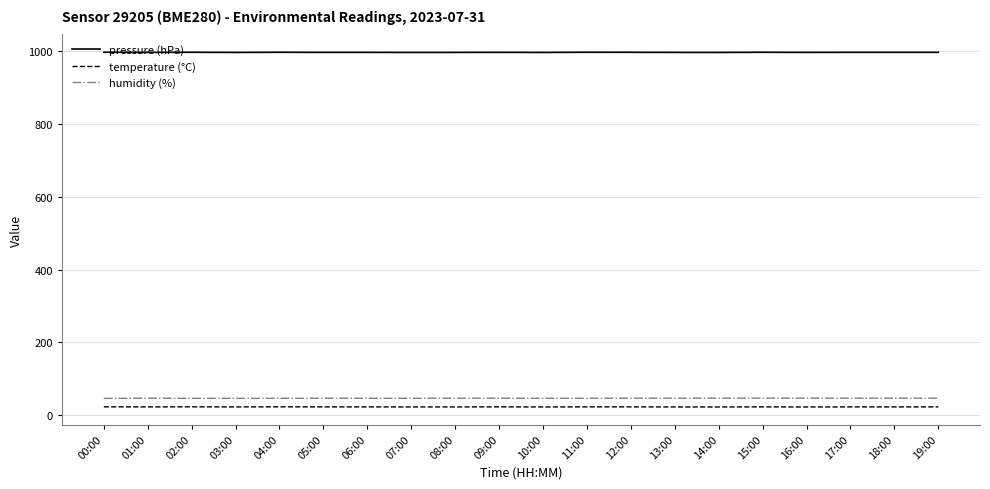

At 07:00, list the series in order from largest to smallest.

pressure (hPa), humidity (%), temperature (°C)